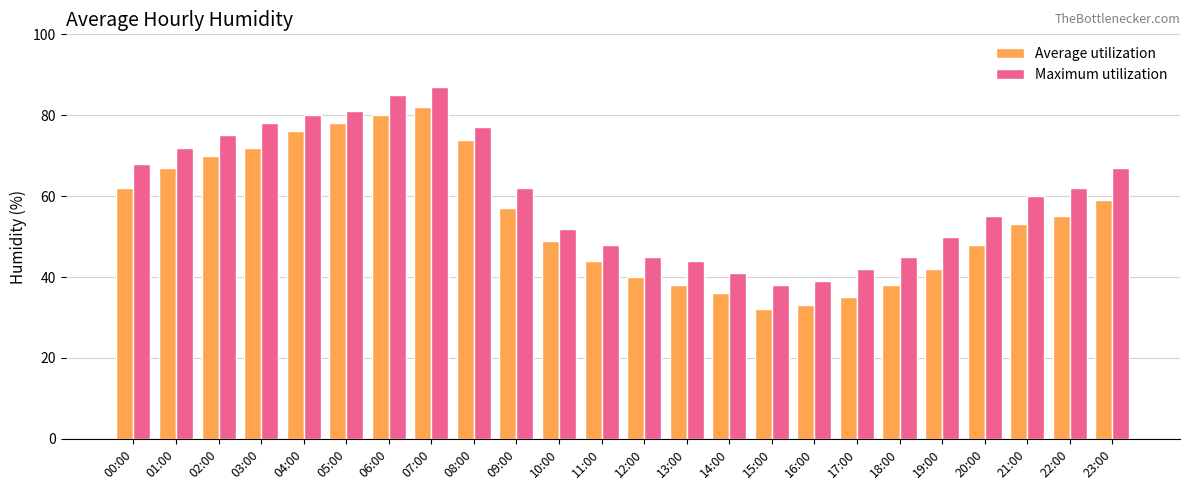

What value does the Average utilization series have at 04:00, to the nearest 5?

75